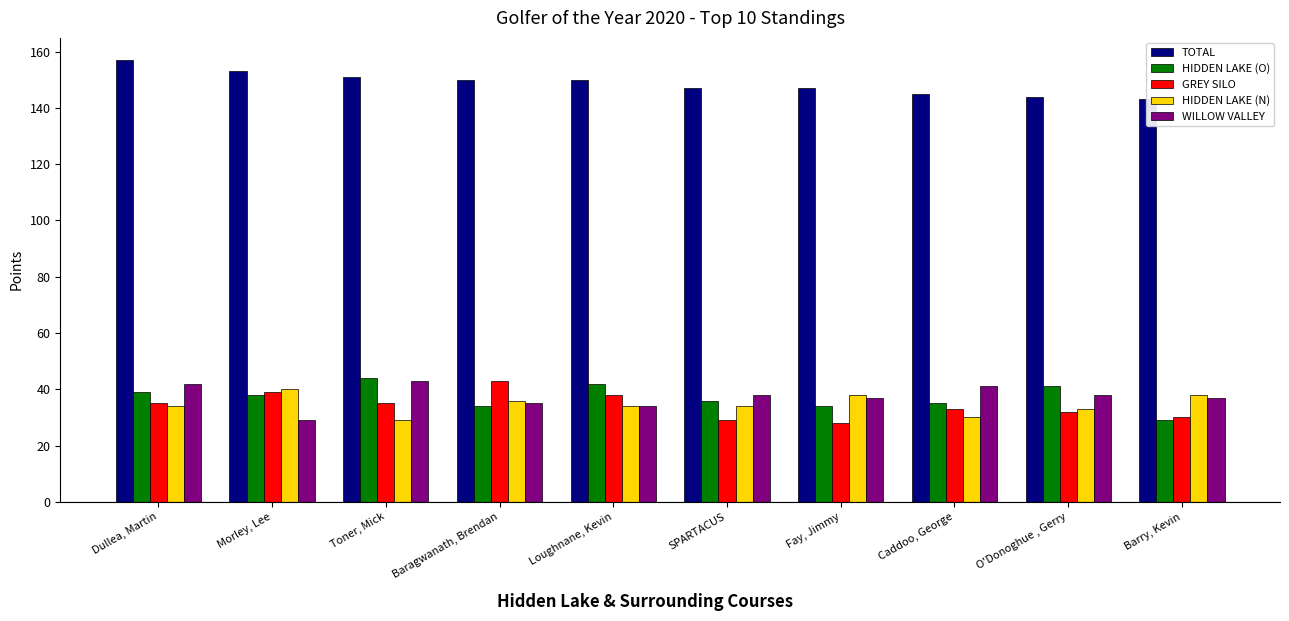

What is the lowest value of the HIDDEN LAKE (N) series?

29